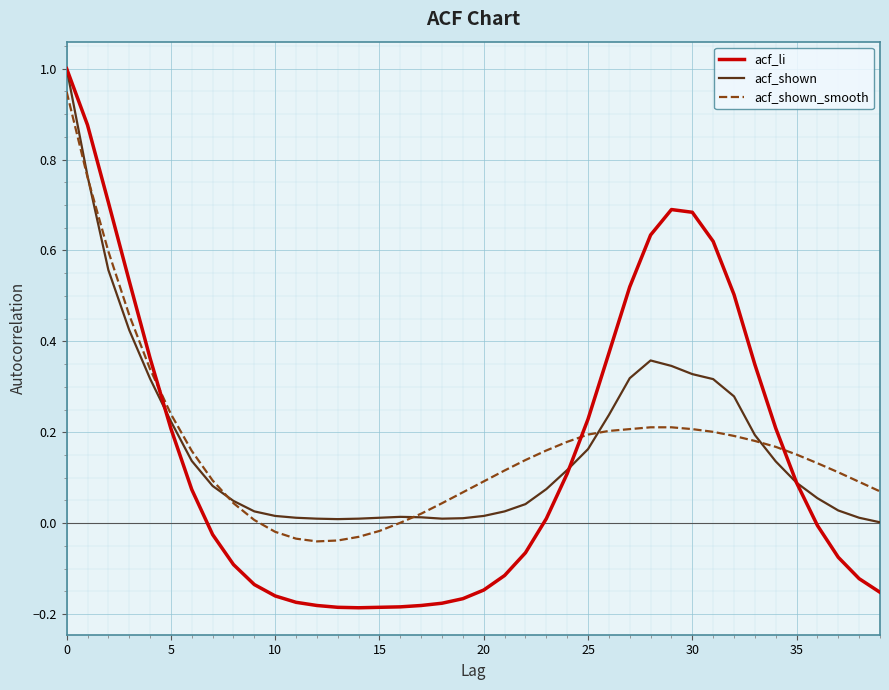

Which series has the widest spread of values?

acf_li